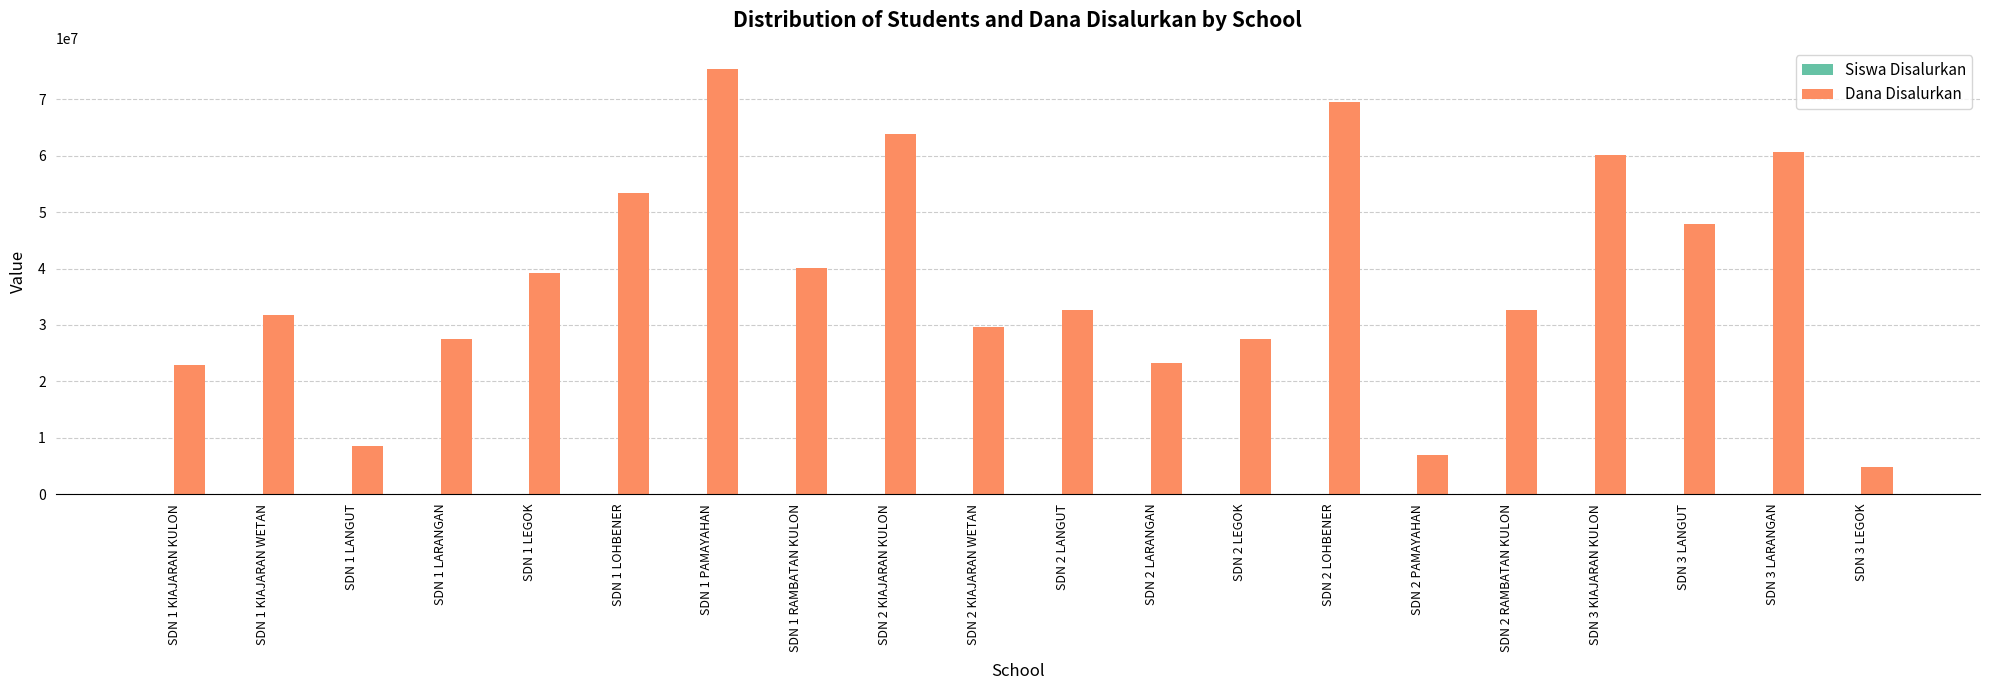

The Dana Disalurkan series shows 11437763 at SDN 1 LEGOK. True or false?

False